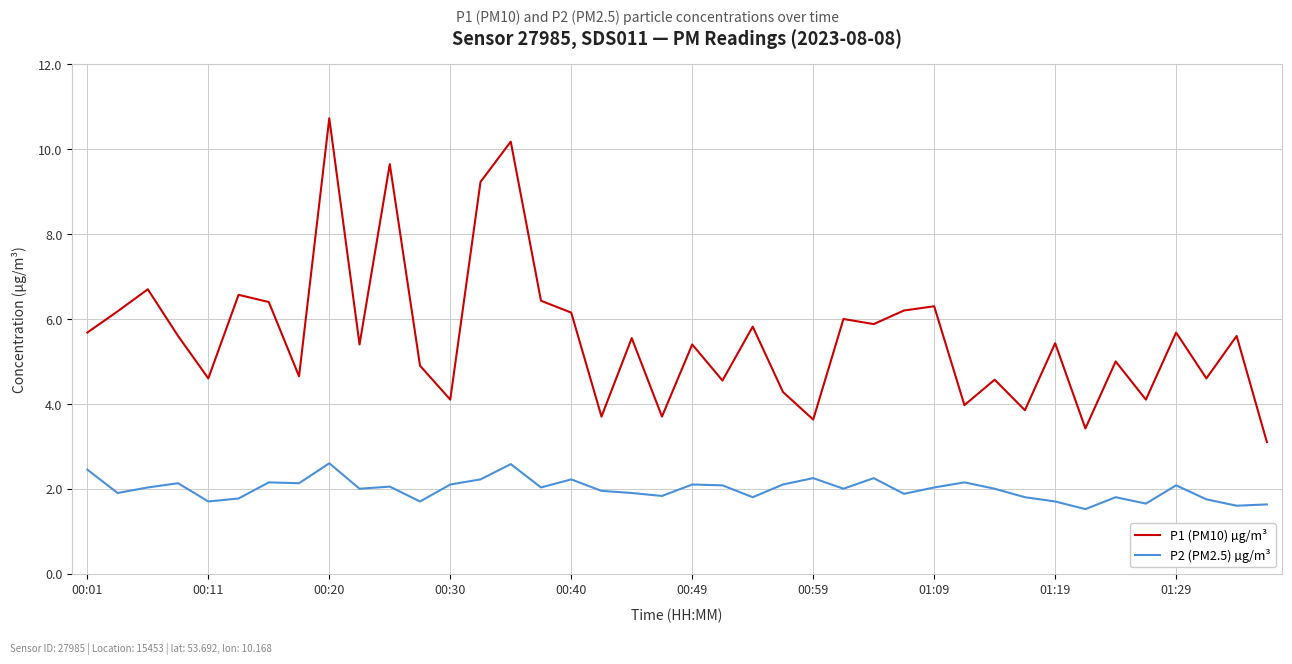

List the series in order of their peak value, highest first.

P1 (PM10) µg/m³, P2 (PM2.5) µg/m³